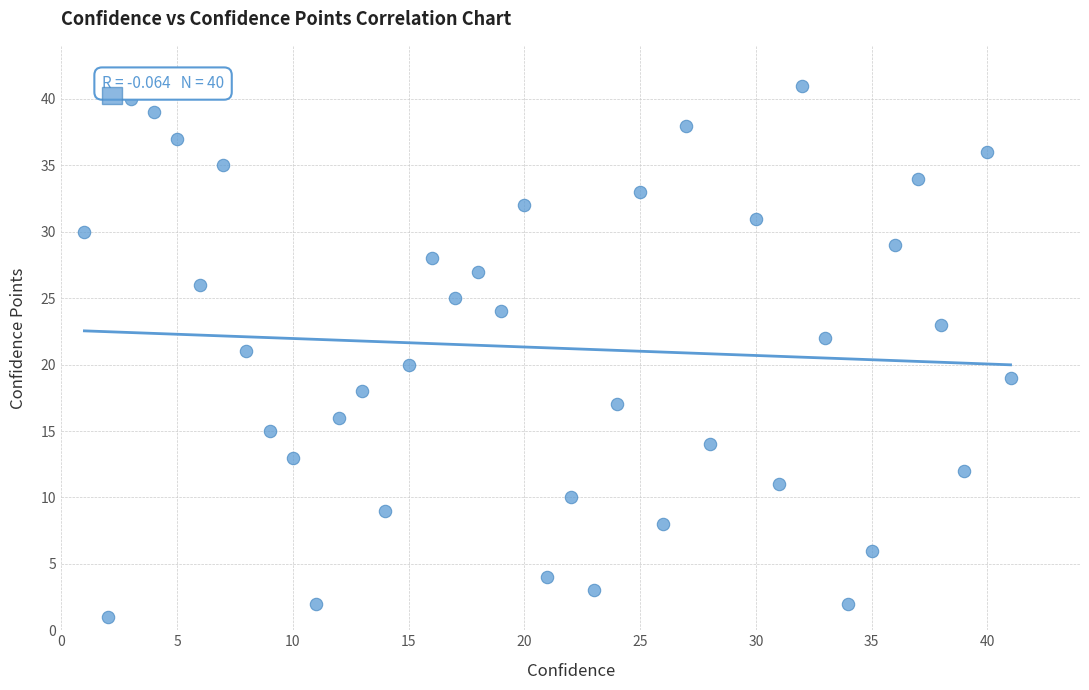

What is the range of X values (max minus min)?

40